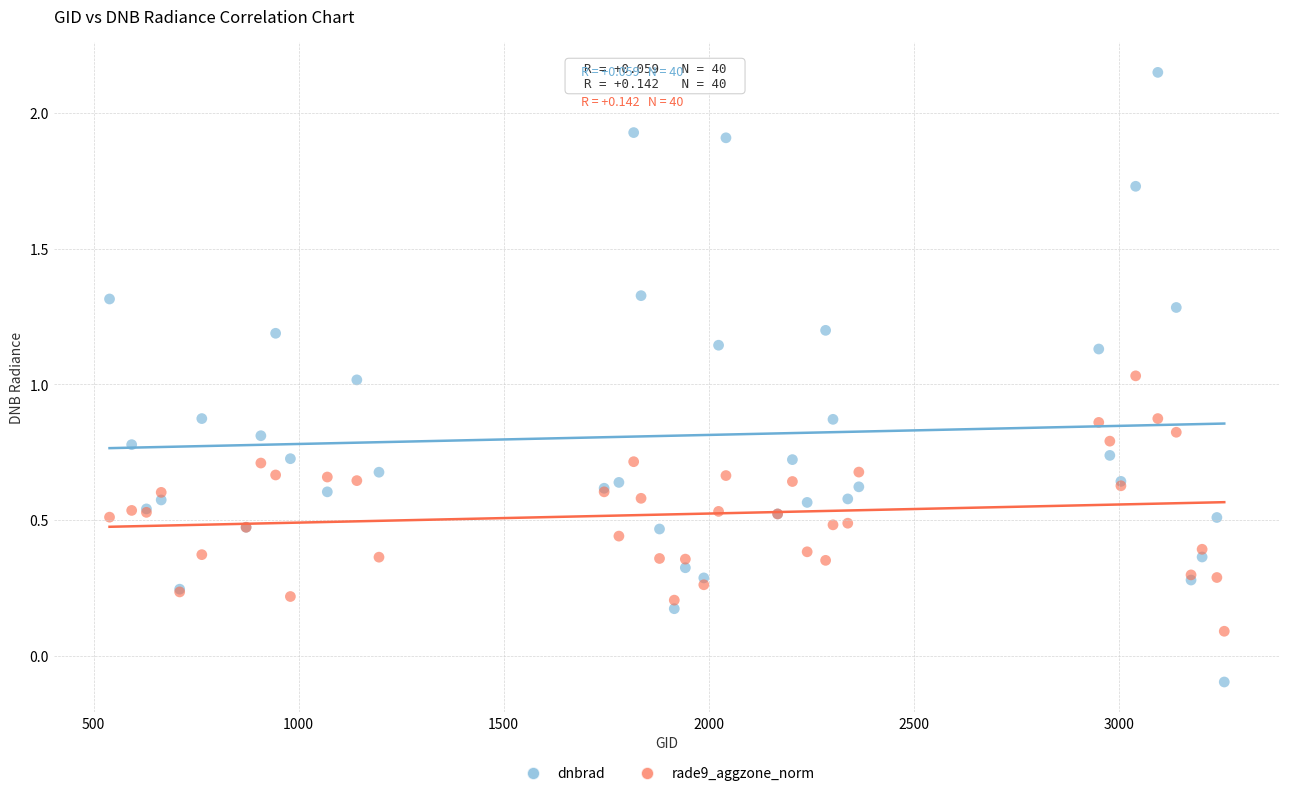

Which series contains the lowest Y value?

dnbrad